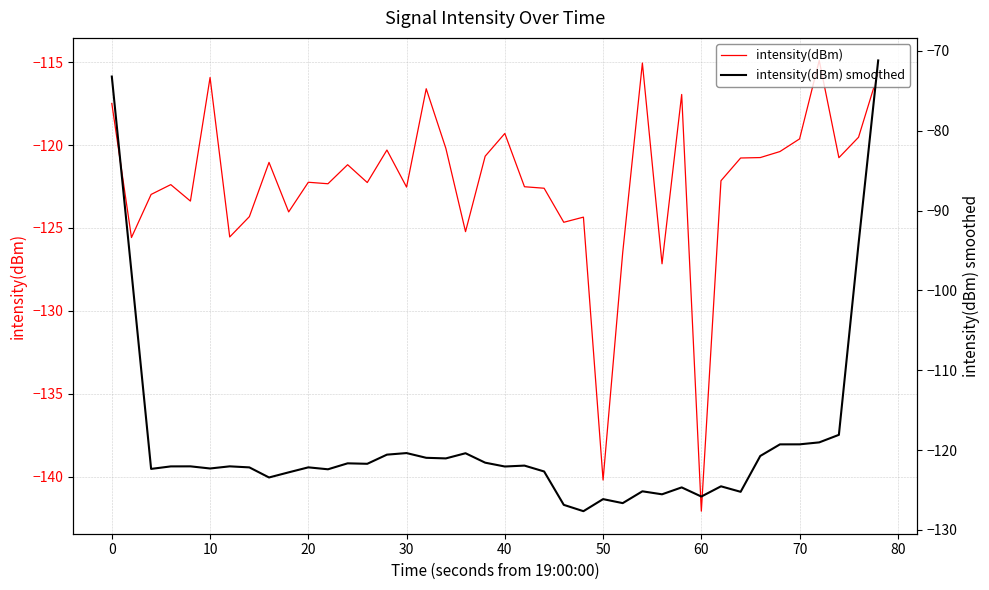

How many series are shown in this chart?

2